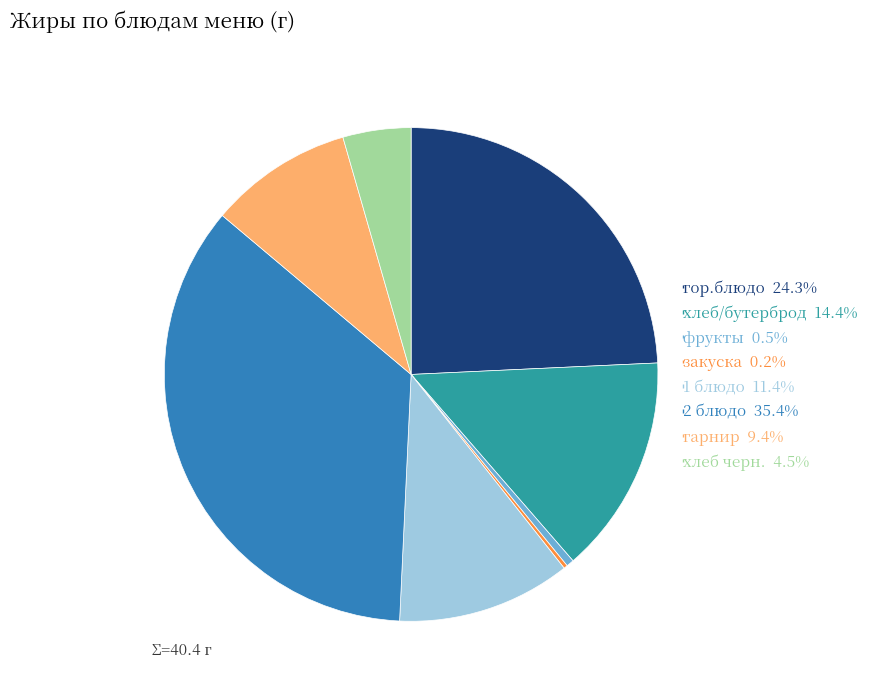

Is there any slice that represents more than half of the pie?

No